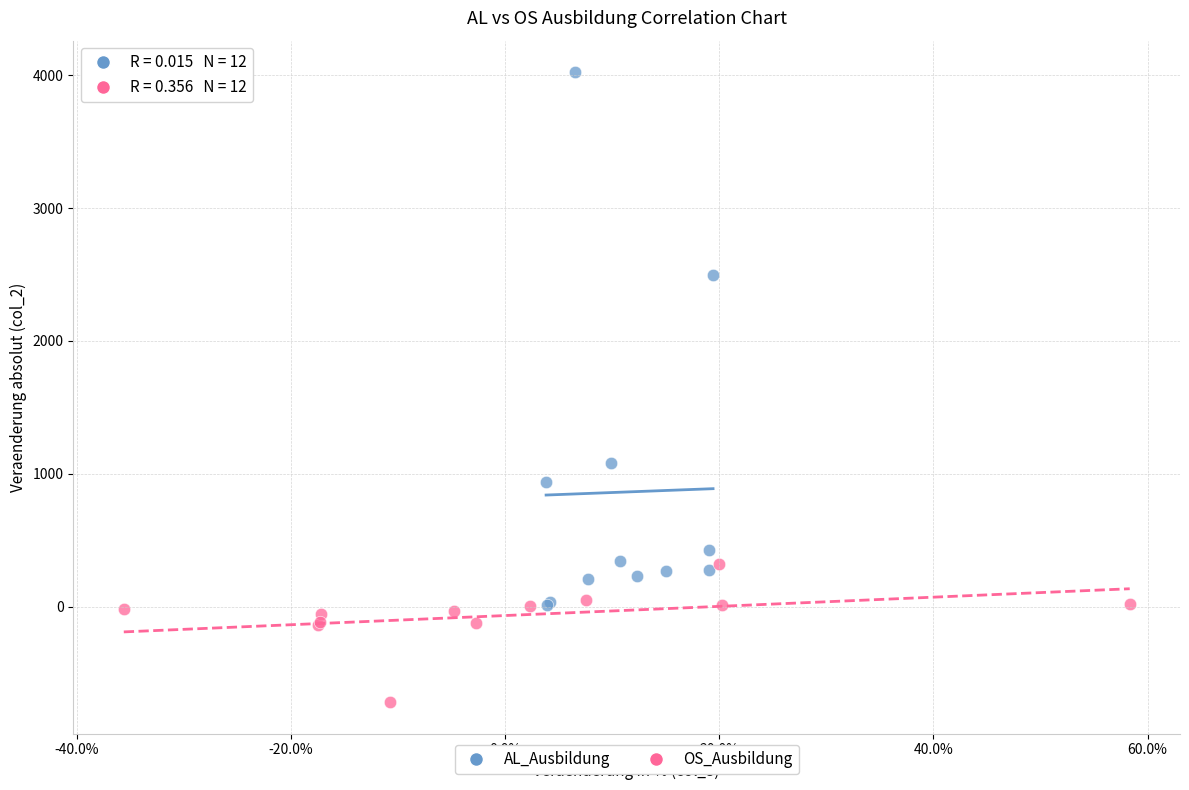

Which series contains the lowest Y value?

OS_Ausbildung